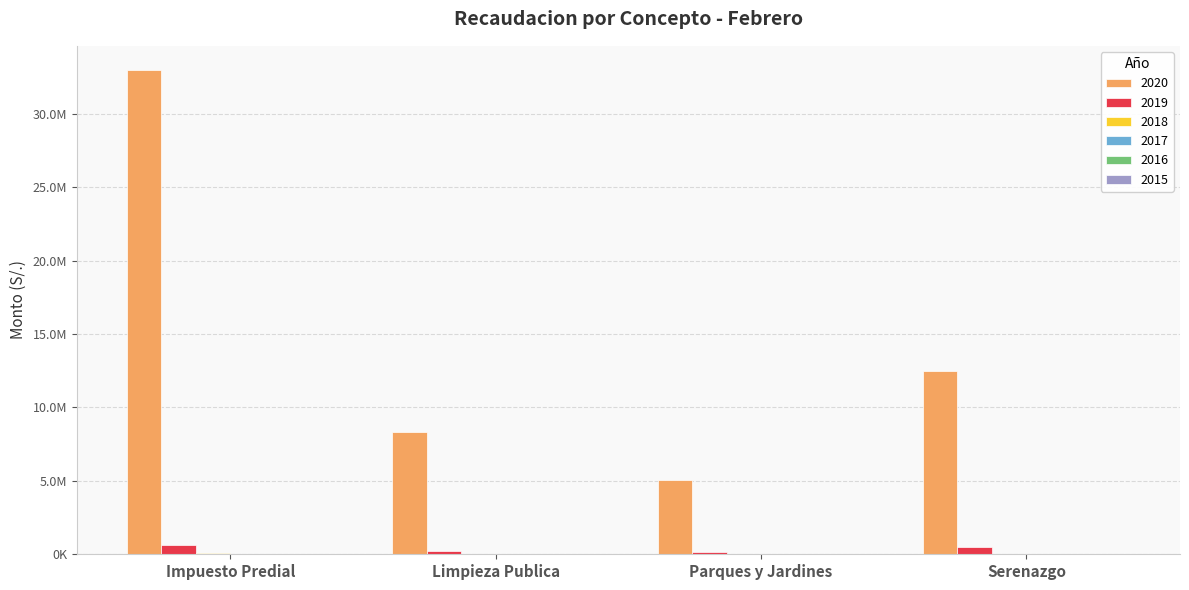

At which label does 2015 reach its minimum?

Limpieza Publica